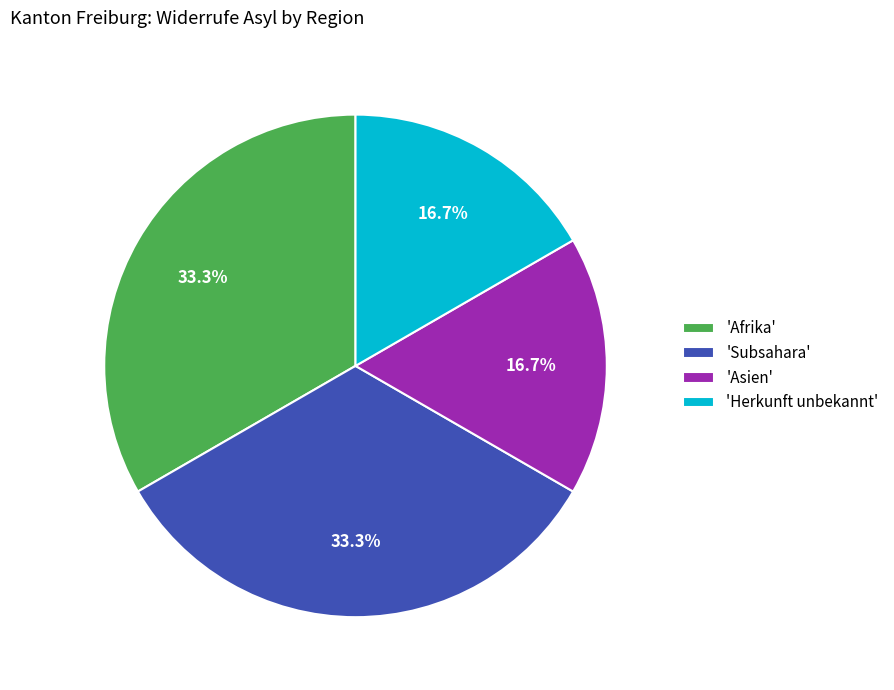

Does any single category account for the majority?

No